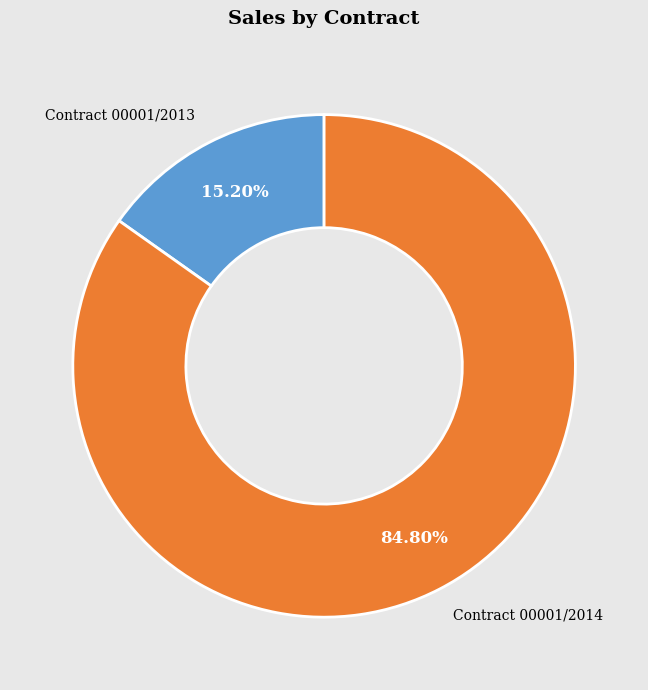

To the nearest percent, what is the average slice percentage?

50%